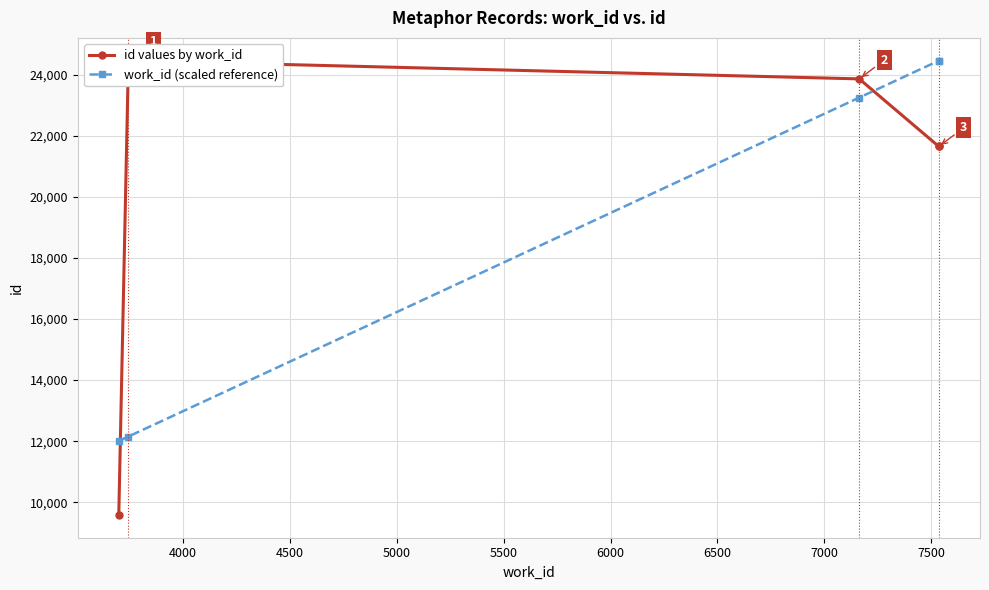

True or false: id values by work_id and work_id (scaled reference) intersect in this chart.

True